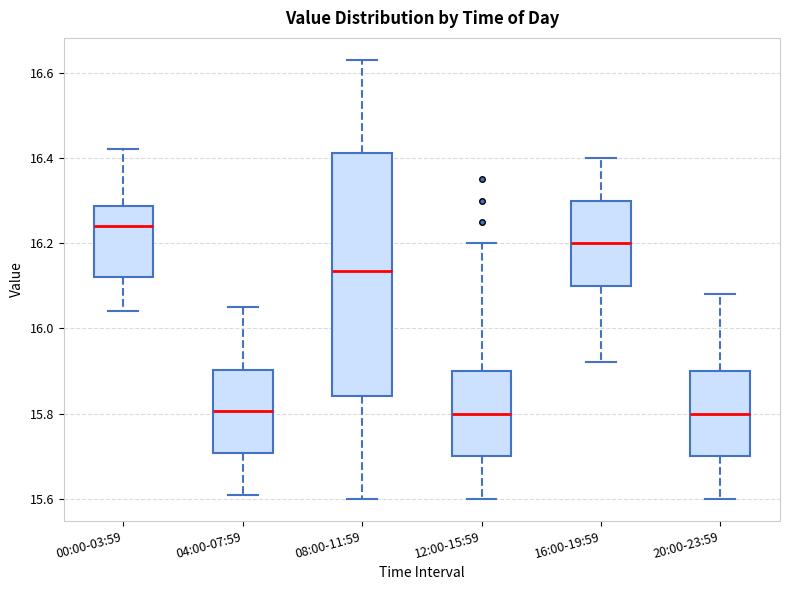

Where does the median line of the box for 00:00-03:59 sit on the y-axis? The values are not printed on the chart, so give them approximately, as read against the axis.

16.24